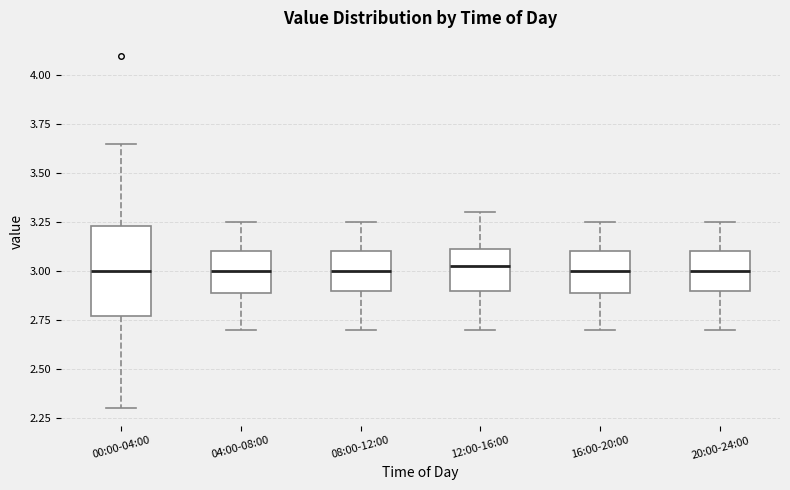

Comparing the boxes themselves (not the whiskers), which one is the tallest?

00:00-04:00